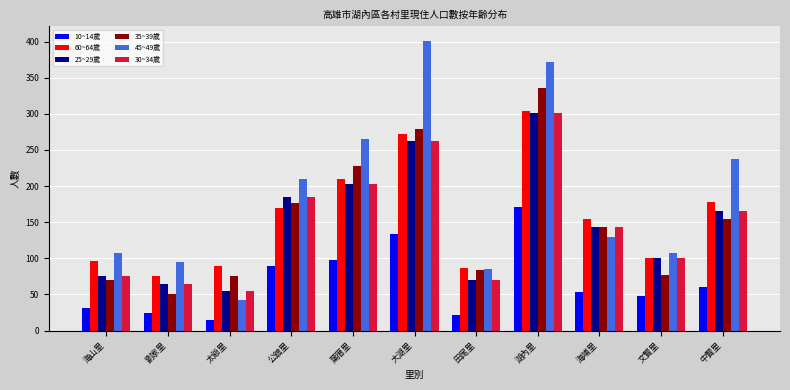

The 30~34歲 series shows 159 at 文賢里. True or false?

False